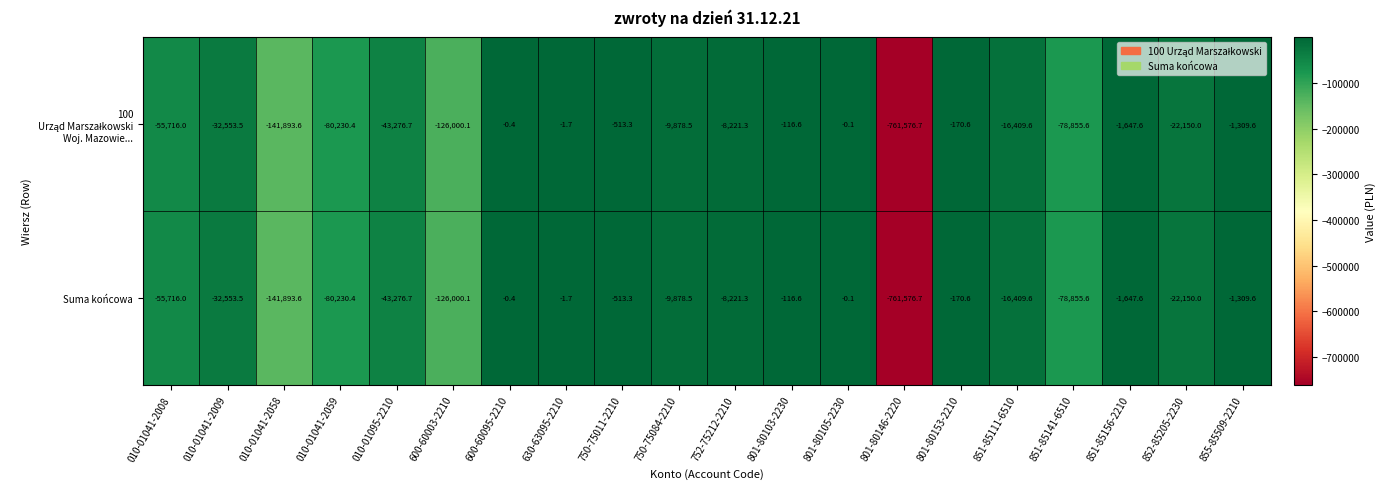

Rank the categories by Suma końcowa value from highest to lowest.

801-80105-2230, 600-60095-2210, 630-63095-2210, 801-80103-2230, 801-80153-2210, 750-75011-2210, 855-85509-2210, 851-85156-2210, 752-75212-2210, 750-75084-2210, 851-85111-6510, 852-85205-2230, 010-01041-2009, 010-01095-2210, 010-01041-2008, 851-85141-6510, 010-01041-2059, 600-60003-2210, 010-01041-2058, 801-80146-2220